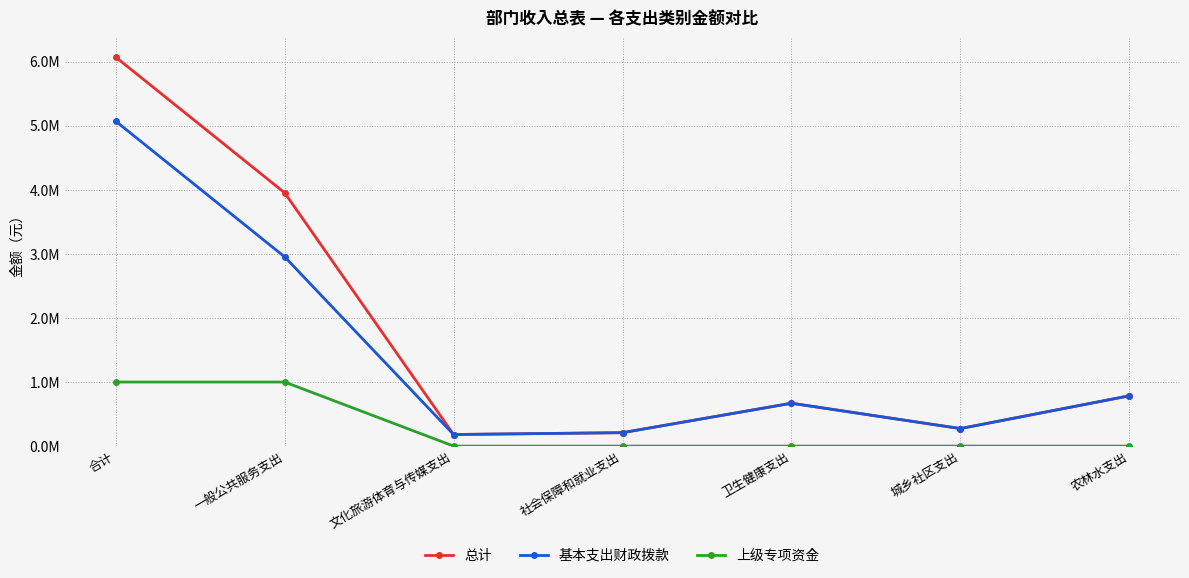

True or false: 基本支出财政拨款 has more than 2 interior local peaks.

False